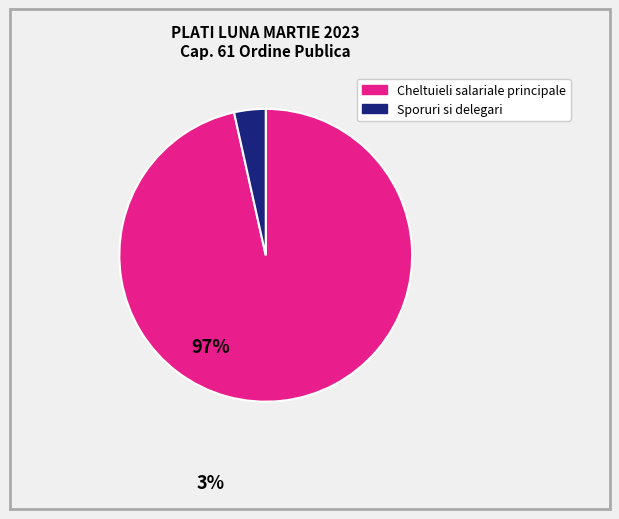

Is there a majority slice in this chart?

Yes